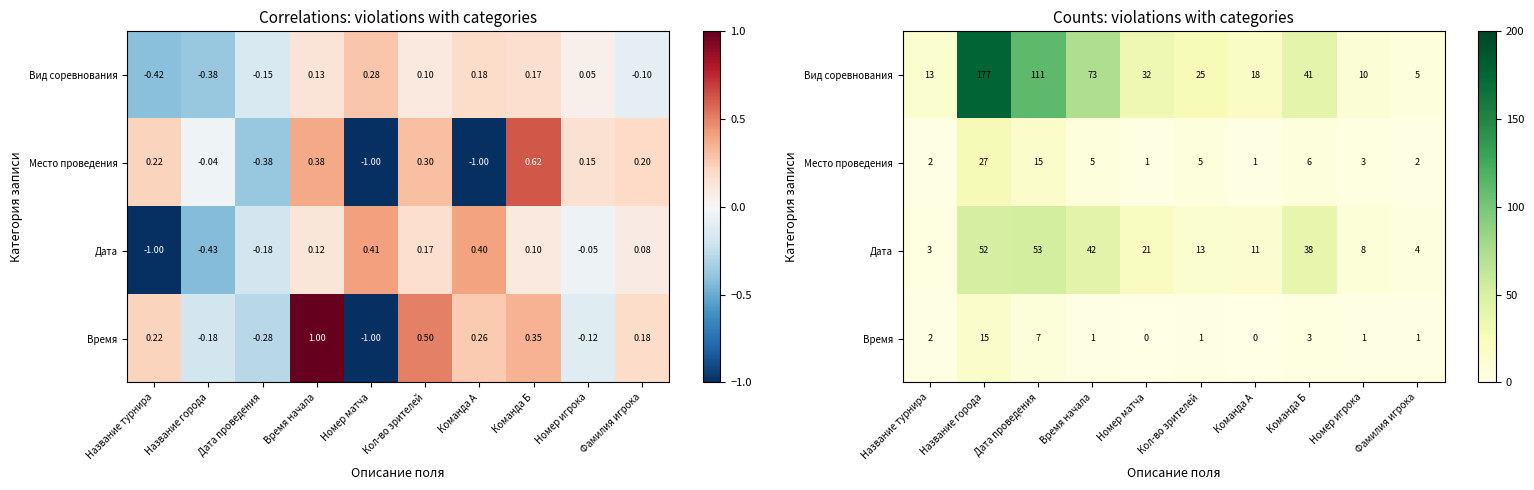

At which label is Вид соревнования closest to 91?

Время начала